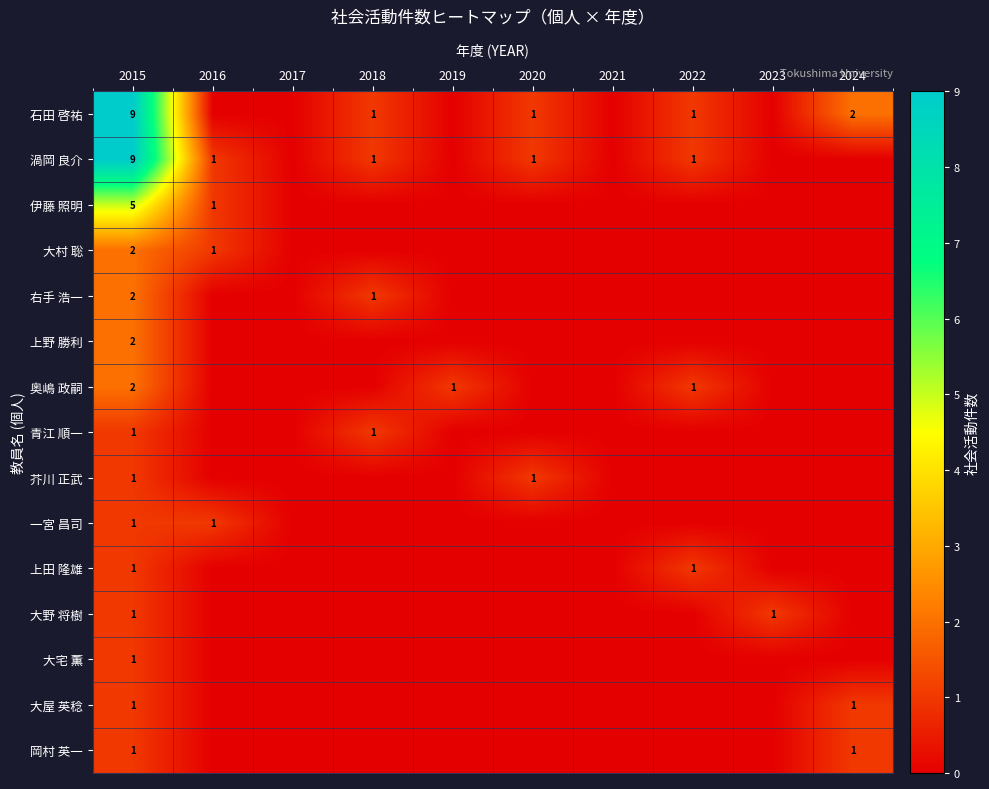

True or false: 渦岡 良介 has a value of 0 at 2020.

False